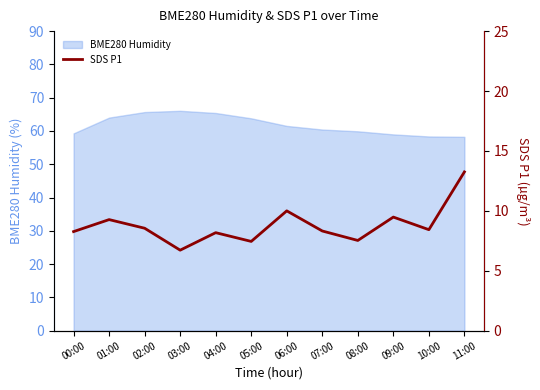

How many values are below 8?

3